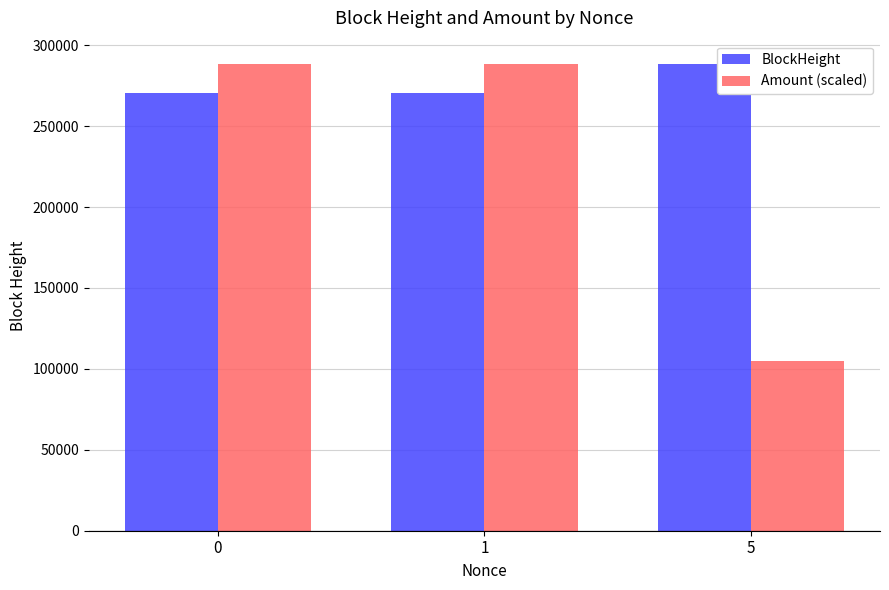

What is the value of the BlockHeight bar at the 2nd from the left?

270740.0